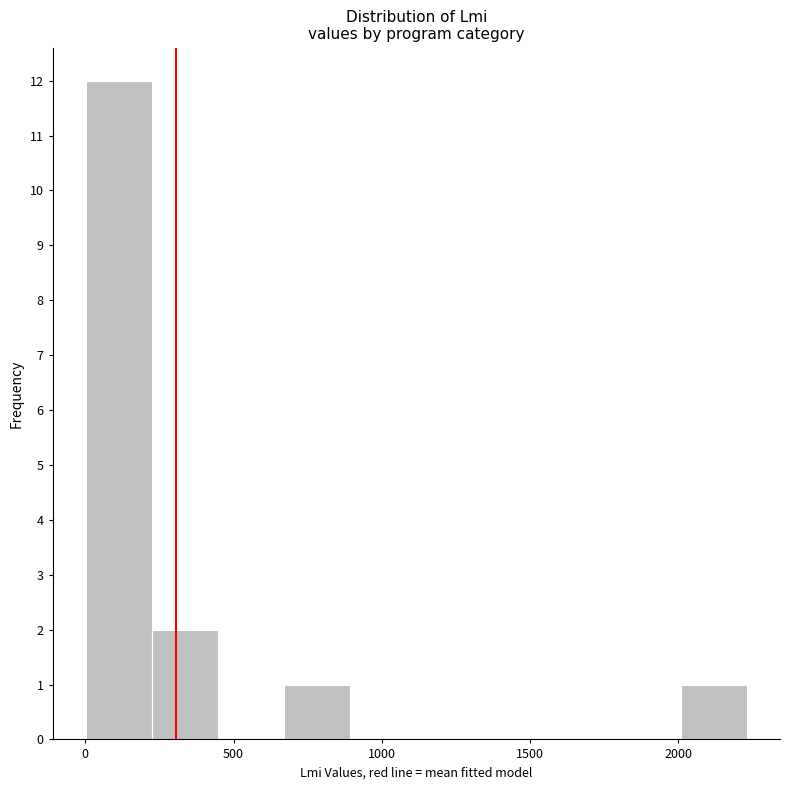

Over which range of the x-axis is the bar tallest?

0 to 200